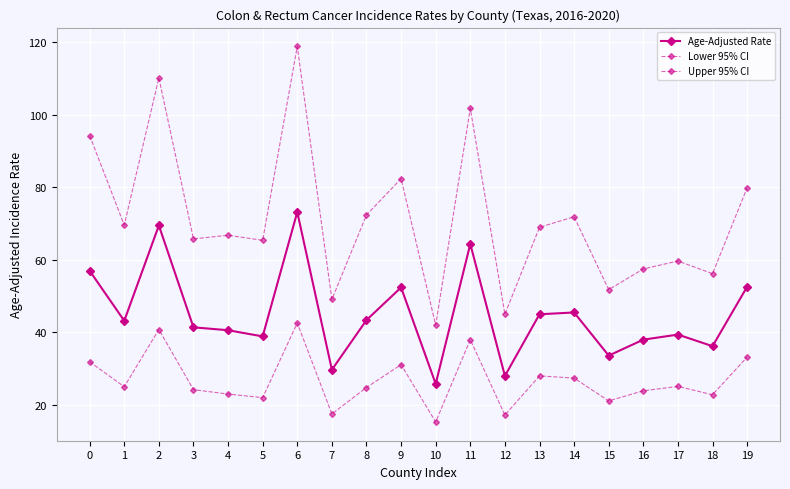

At which label does Upper 95% CI reach its peak?

6